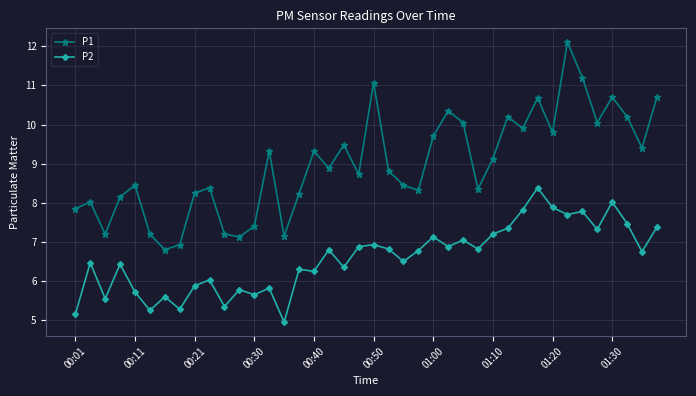

What is the average value of the P2 series?

6.6